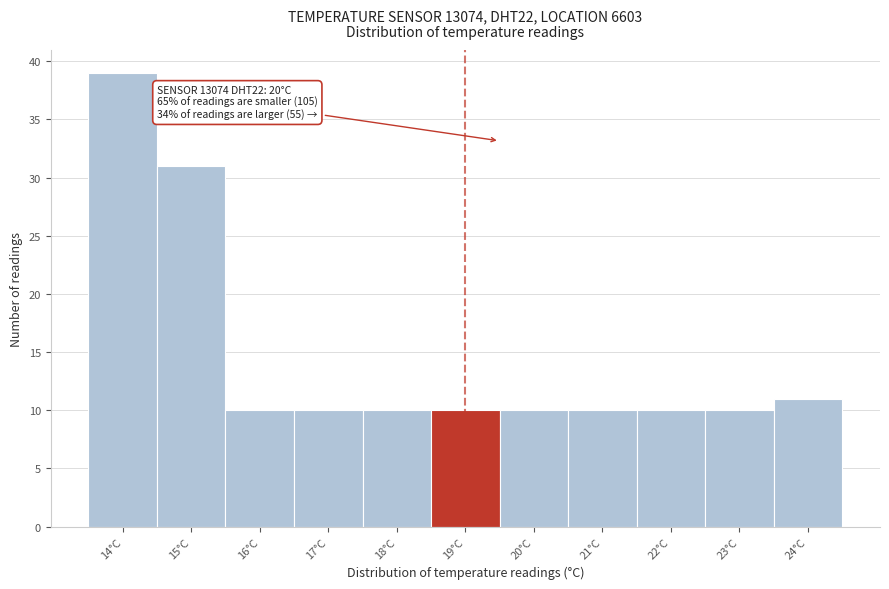

Reading left to right, extract all data points from this chart.

14°C=39	15°C=31	16°C=10	17°C=10	18°C=10	19°C=10	20°C=10	21°C=10	22°C=10	23°C=10	24°C=11